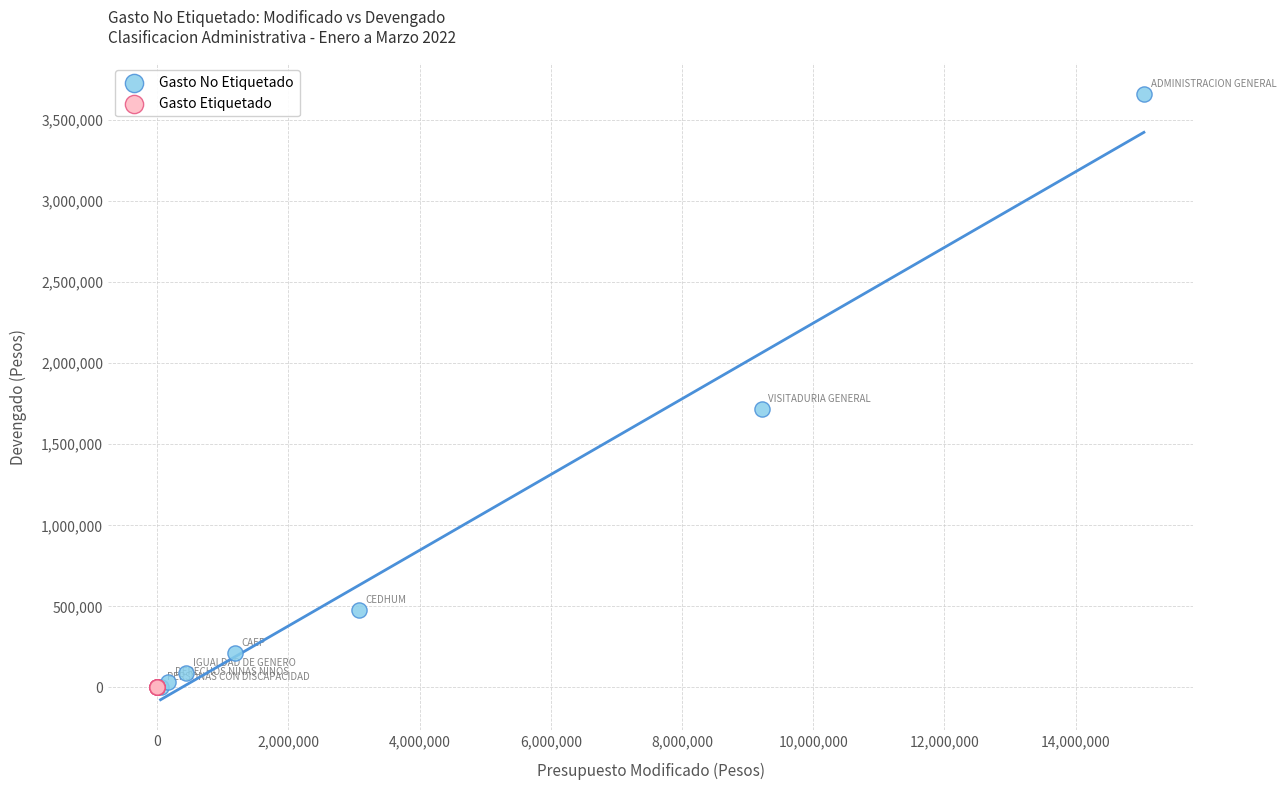

Which series reaches the maximum Y coordinate?

Gasto No Etiquetado